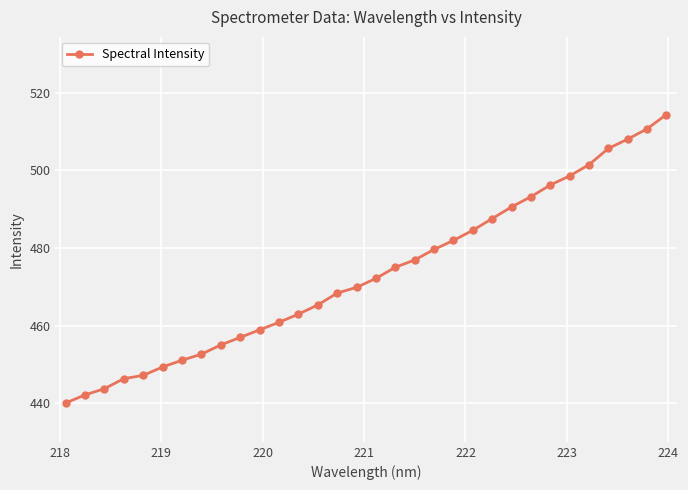

What is the smallest value displayed?

440.0